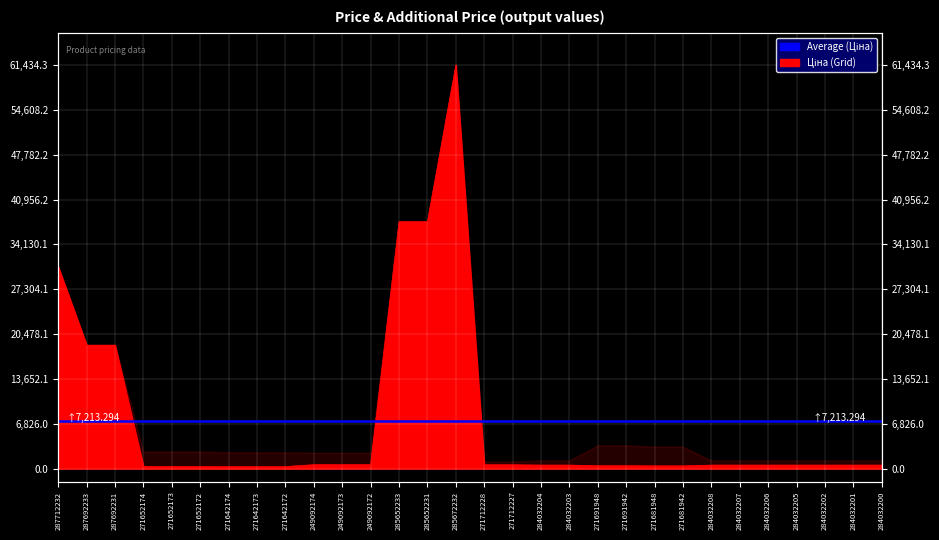

The chart shows a value of 603.7 at 249092174. True or false?

True